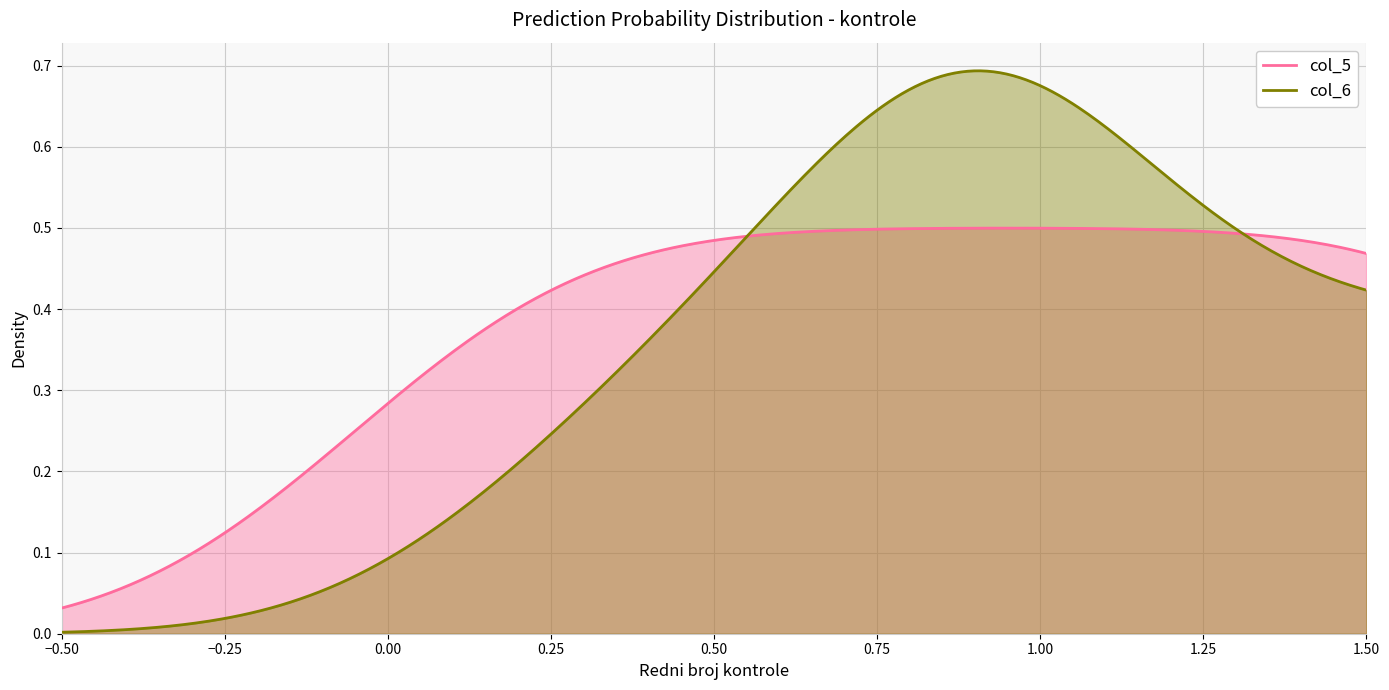

List the series in order of their peak value, highest first.

col_6, col_5